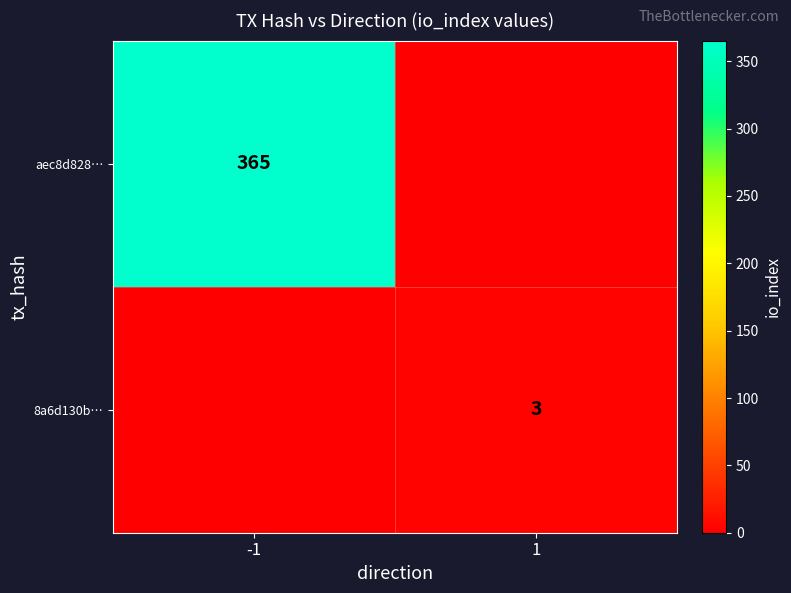

Is it true that 8a6d130b… equals 5 at 1?

False